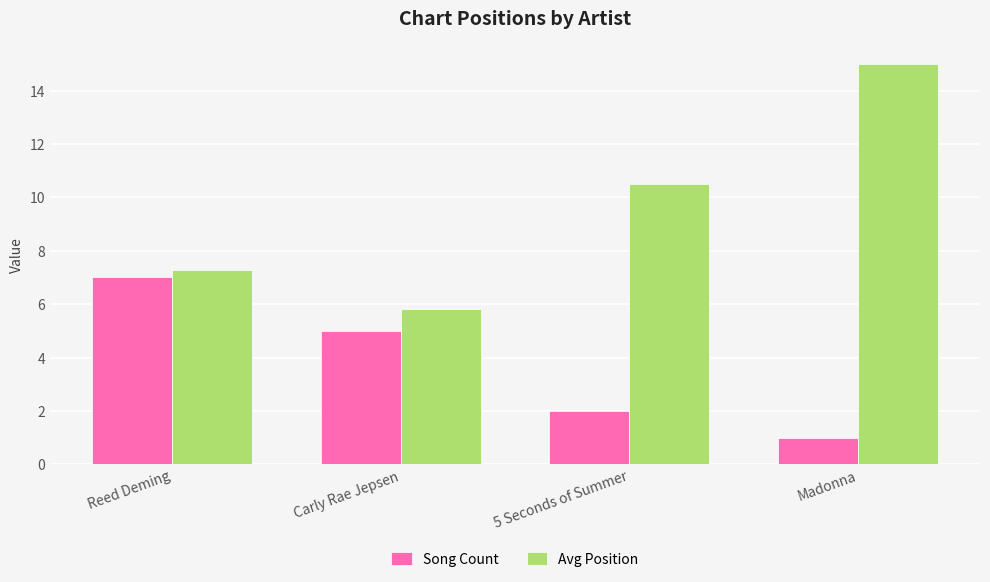

Rank the series at Reed Deming from lowest to highest value.

Song Count, Avg Position